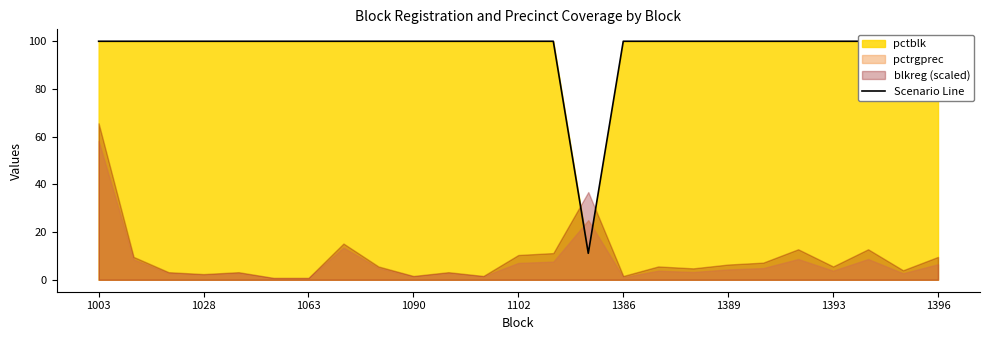

How many lines are shown in the chart?

1